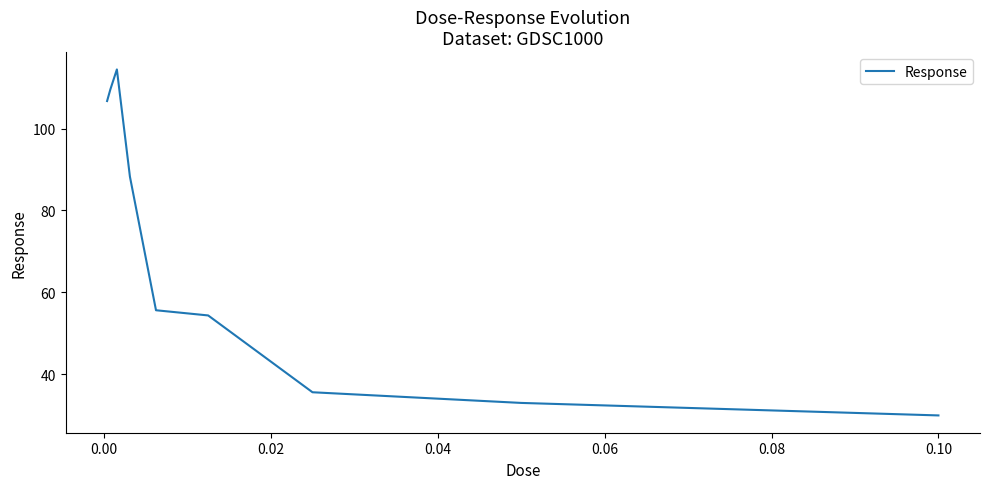

What is the smallest value displayed?

29.9